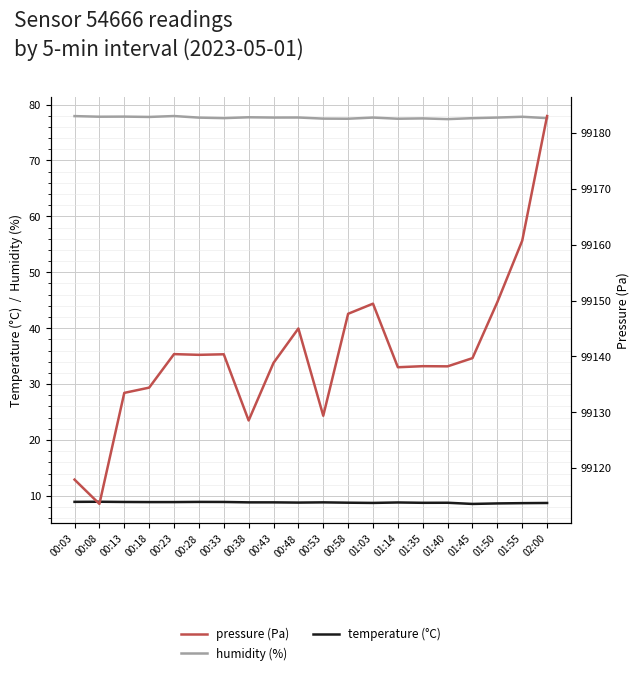

True or false: pressure has a value of 99133.5 at 00:13.

True